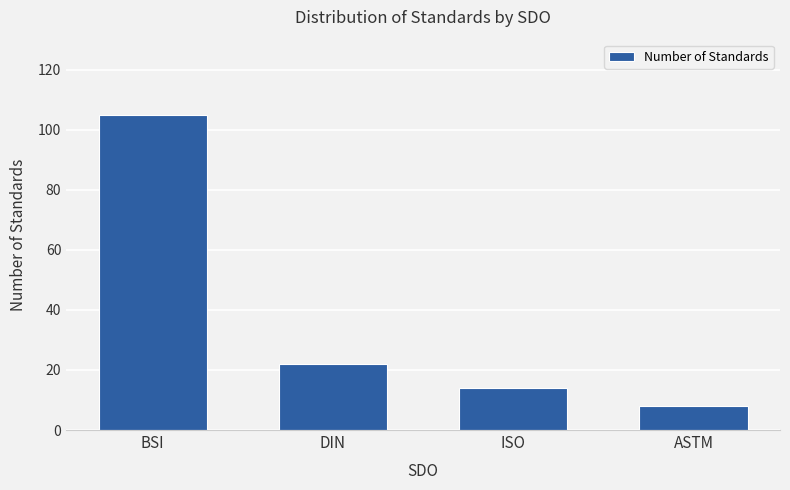

How many bars are there in total?

4